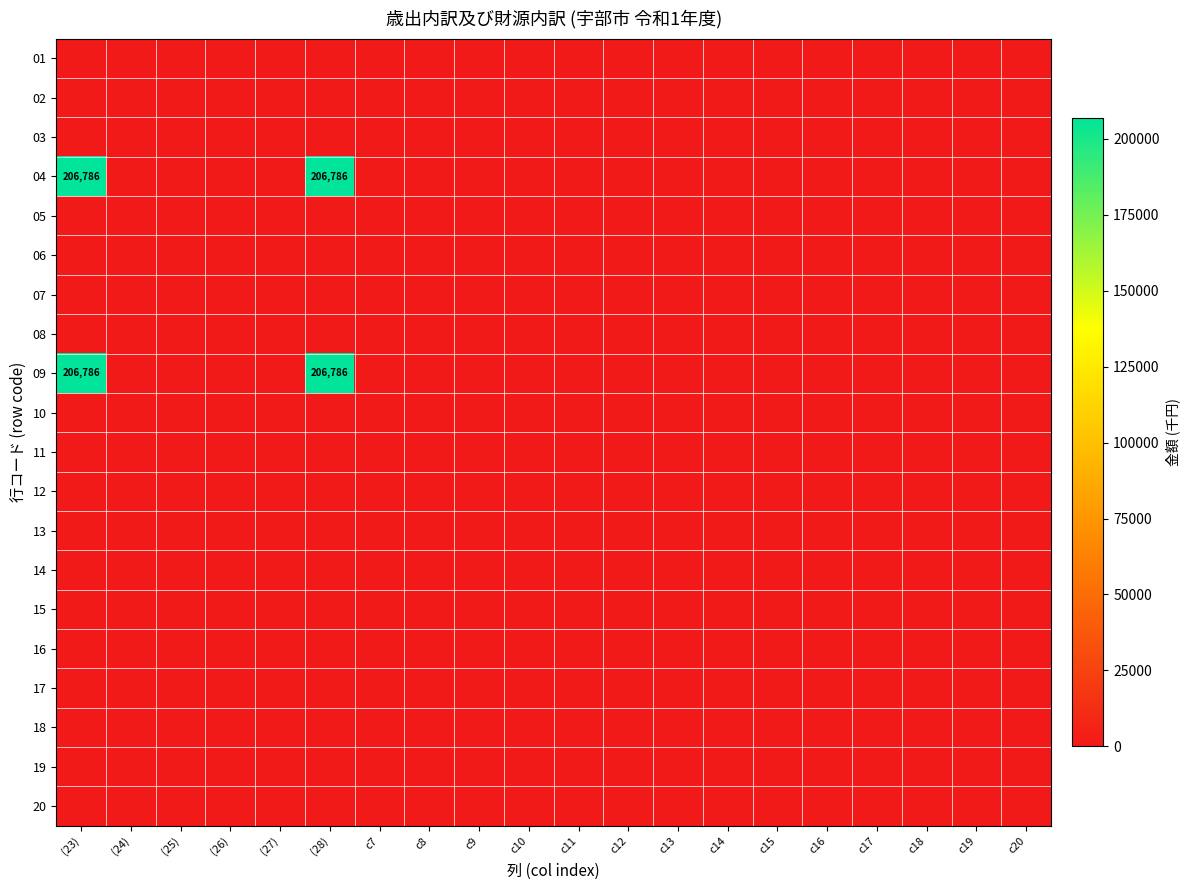

True or false: 04 has a value of 302833 at (28).

False